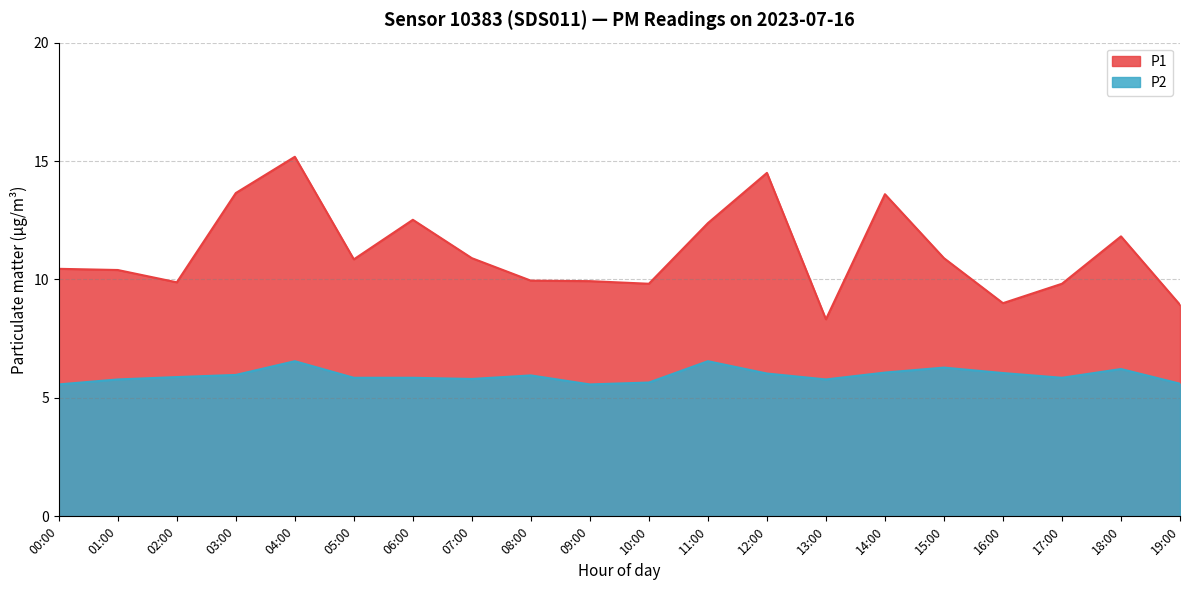

The P2 series shows 8.1 at 17:00. True or false?

False